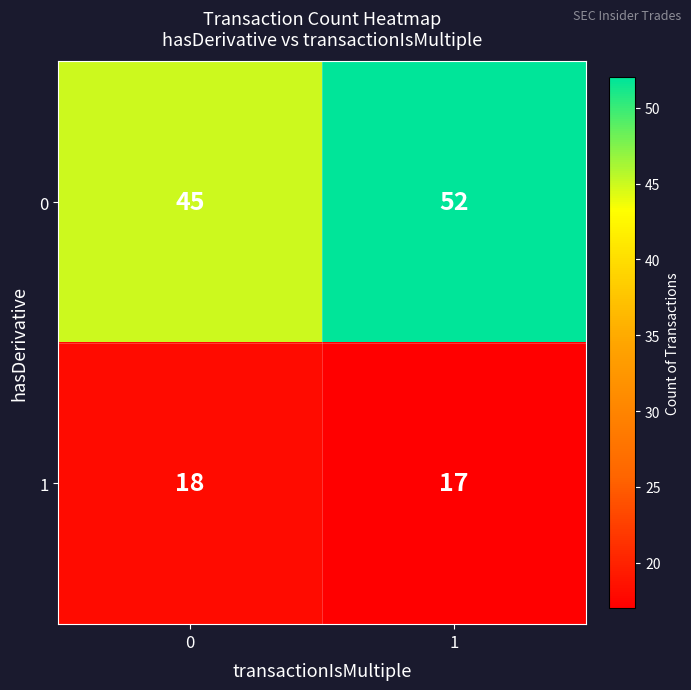

What is the sum of the 1 values at 1 and 0?

35